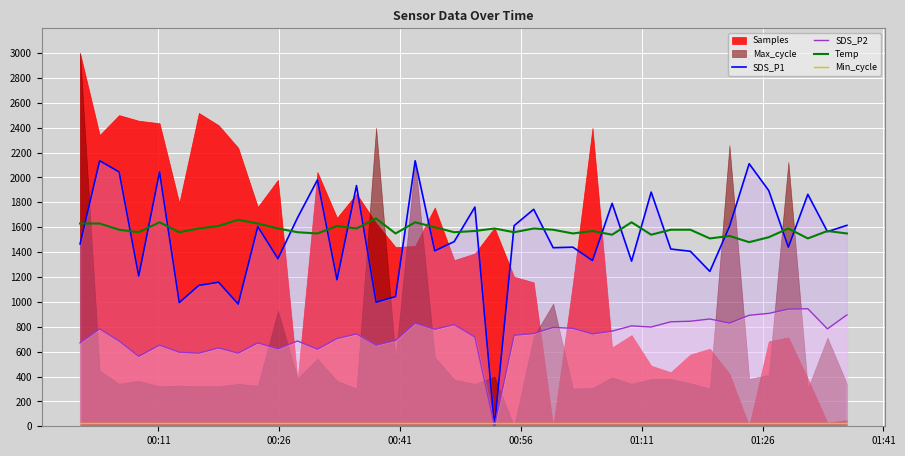

What is the value of the SDS_P2 point at the 23rd from the left?

732.0